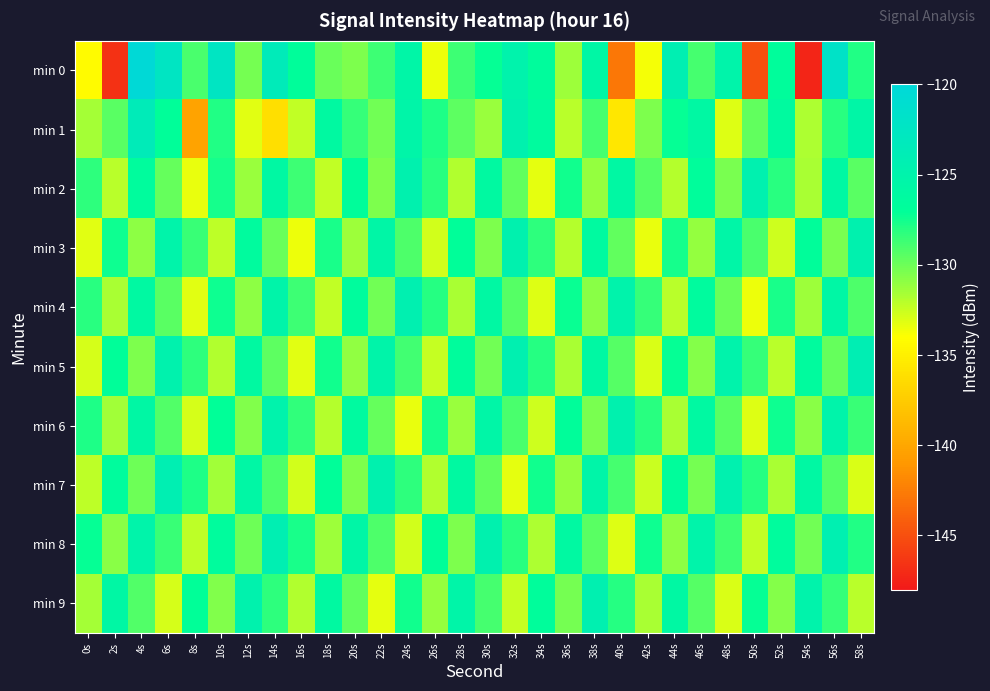

Count the number of categories in the chart.

30